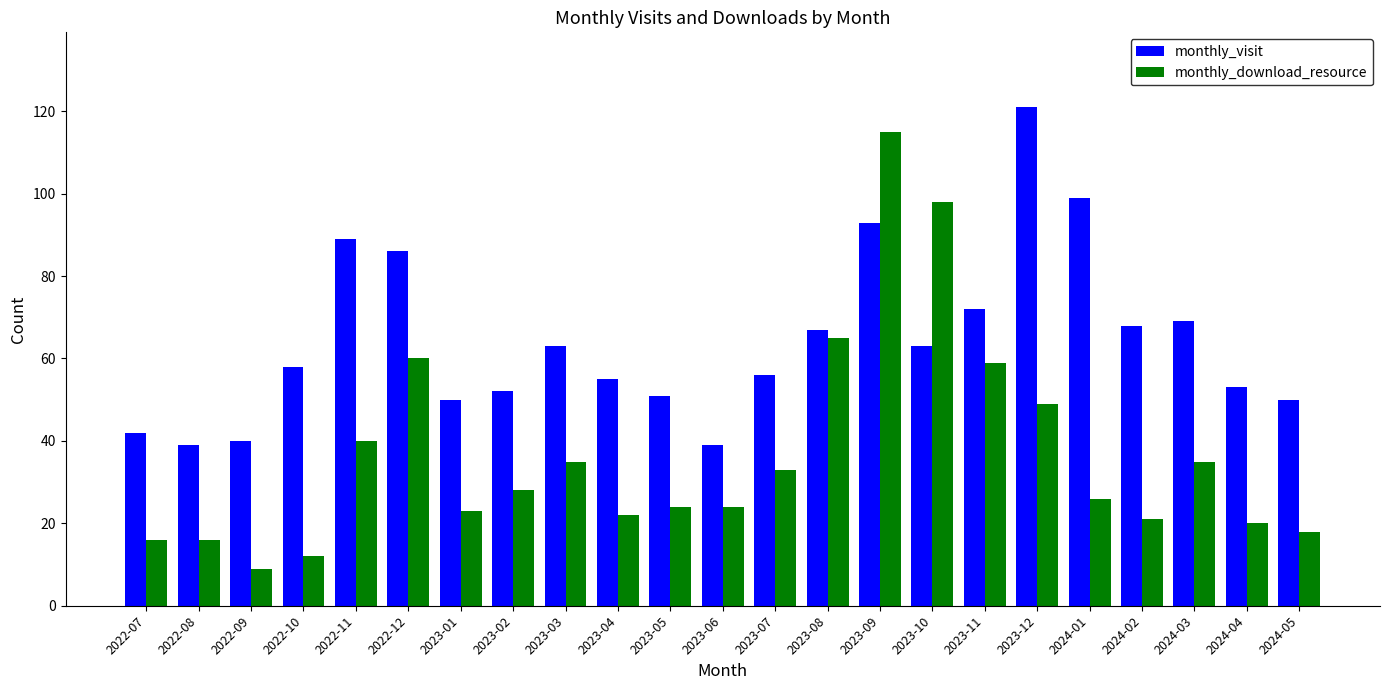

Which series has the largest total across all categories?

monthly_visit